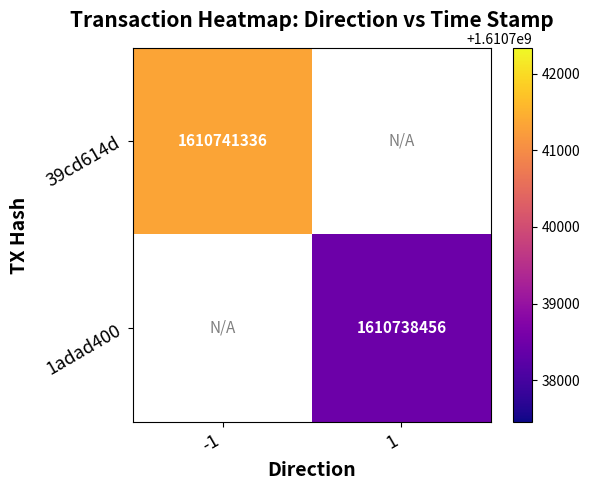

The 39cd614d series shows 1610741336 at -1. True or false?

True